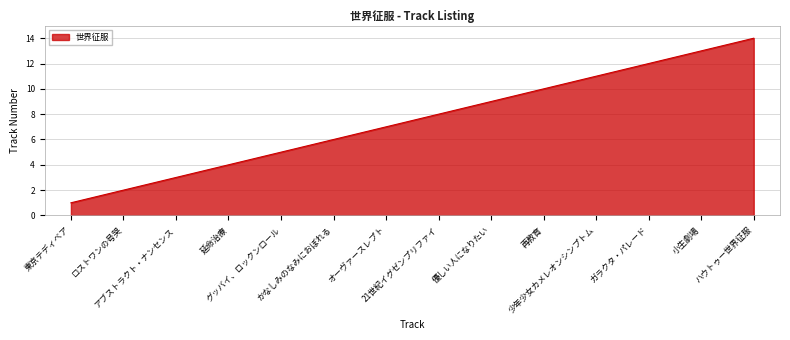

True or false: the data has more than 0 interior local peaks.

False